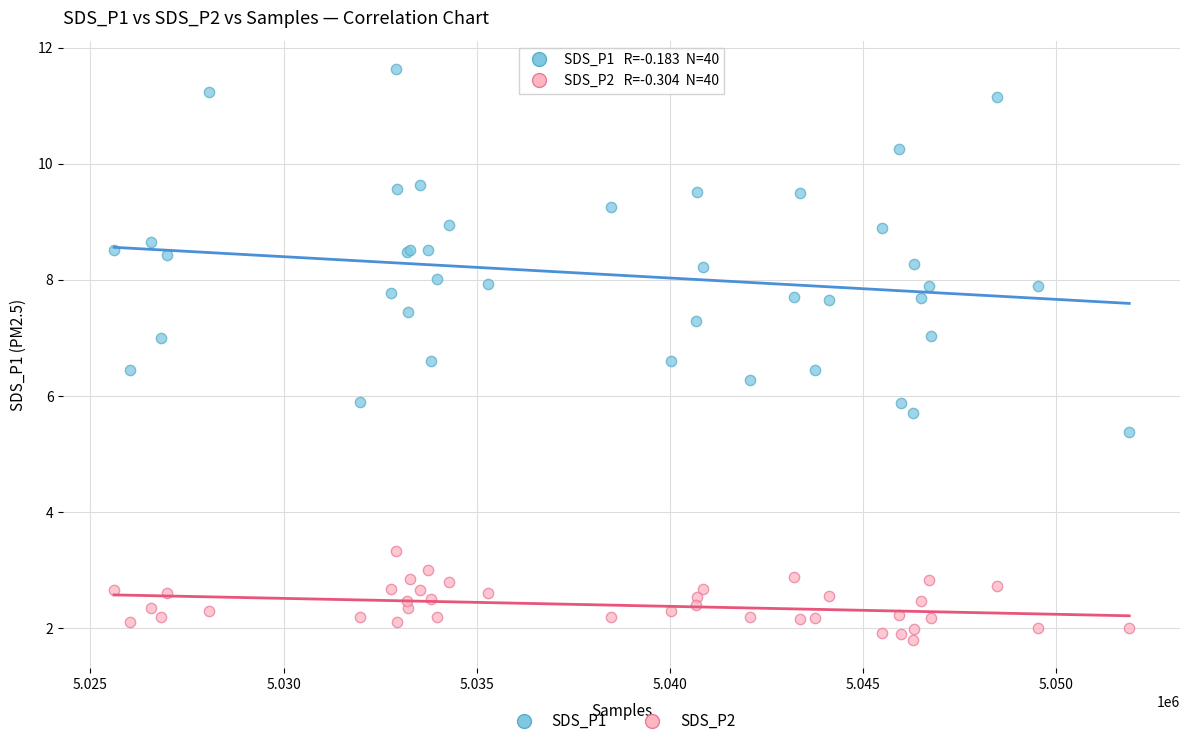

What is the X range (max minus min) for the scatter plot?

26271.0